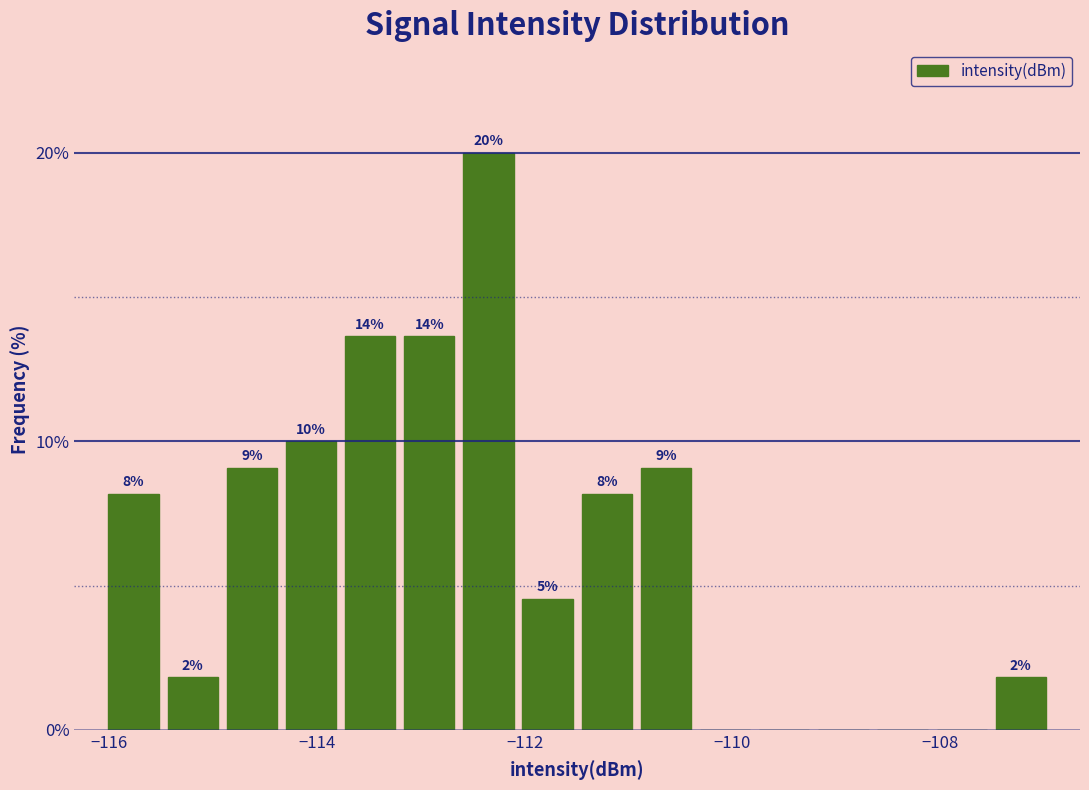

Around what value on the x-axis is the tallest bar? Give the approximate position of its centre, as read against the axis.

-112.4